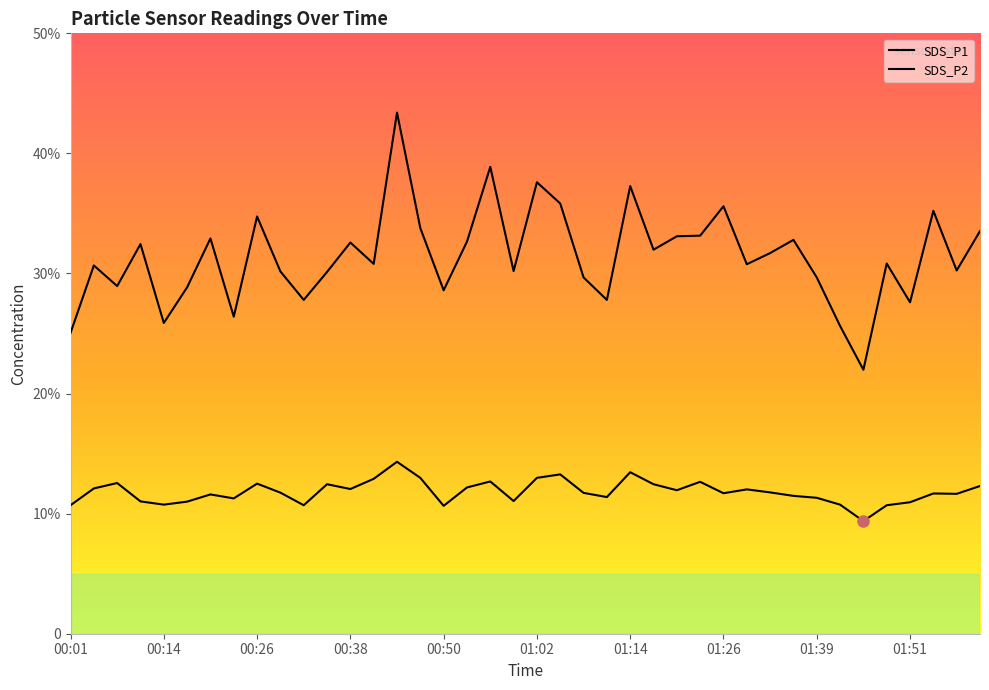

Reading left to right, extract all data points from this chart.

SDS_P1: 25.1	30.7	28.9	32.5	25.9	28.9	32.9	26.4	34.8	30.2	27.8	30.1	32.6	30.8	43.4	33.8	28.6	32.6	38.9	30.2	37.6	35.8	29.7	27.8	37.3	32.0	33.1	33.1	35.6	30.8	31.7	32.8	29.7	25.6	22.0	30.8	27.6	35.2	30.2	33.5
SDS_P2: 10.7	12.1	12.6	11.0	10.8	11.0	11.6	11.3	12.5	11.8	10.7	12.4	12.1	12.9	14.3	13.0	10.7	12.2	12.7	11.1	13.0	13.3	11.7	11.4	13.4	12.4	11.9	12.7	11.7	12.0	11.8	11.5	11.3	10.8	9.4	10.7	10.9	11.7	11.7	12.3